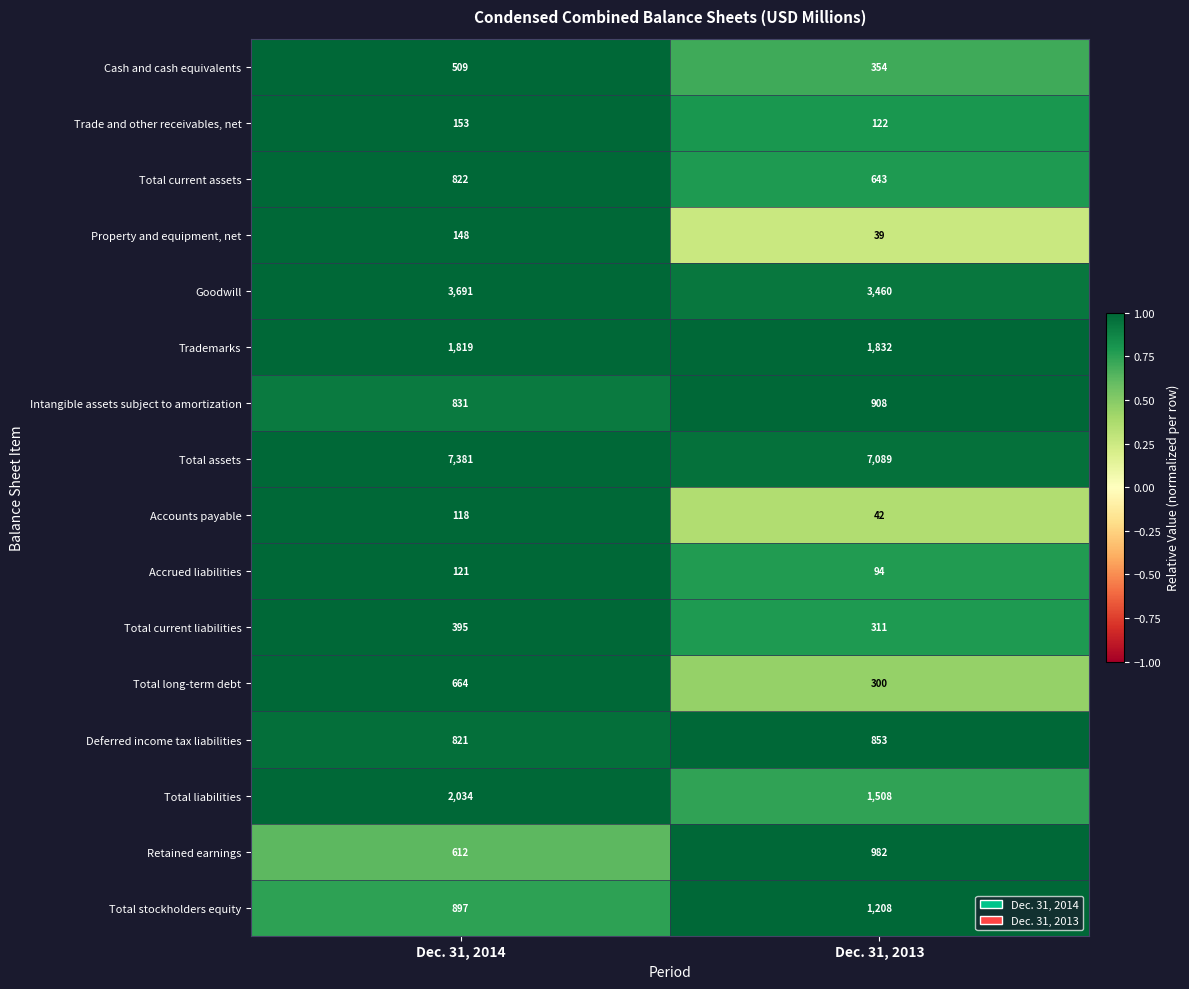

Is it true that Accounts payable equals 118 at Dec. 31, 2014?

True